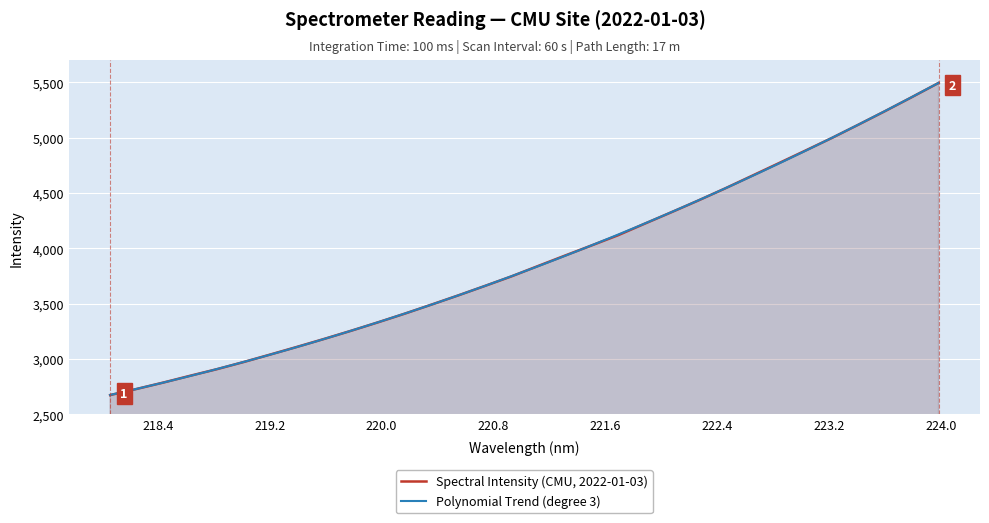

What is the lowest value of the Spectral Intensity (CMU, 2022-01-03) series?

2674.2